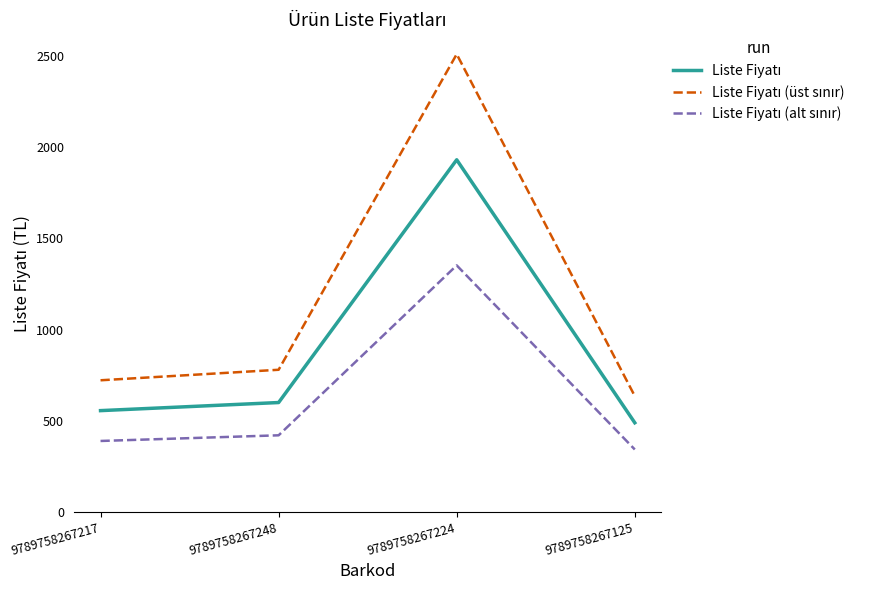

What is the spread (max minus min) of values at 9789758267217?

333.0